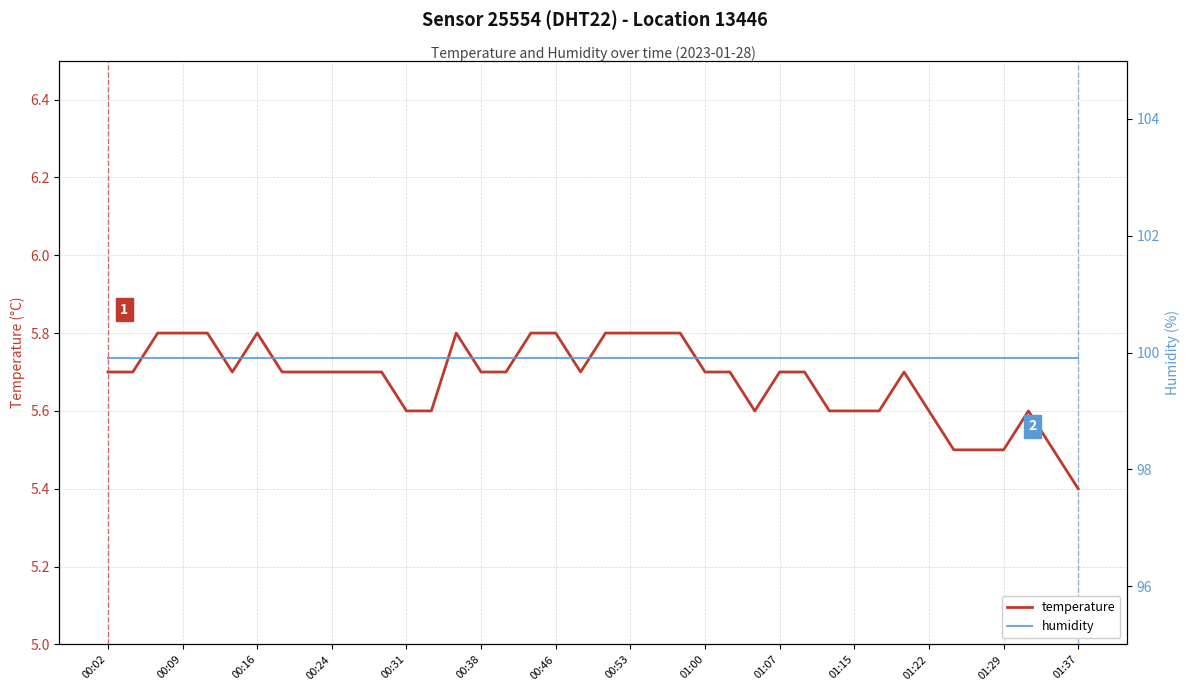

The temperature series shows 3.7 at 38. True or false?

False